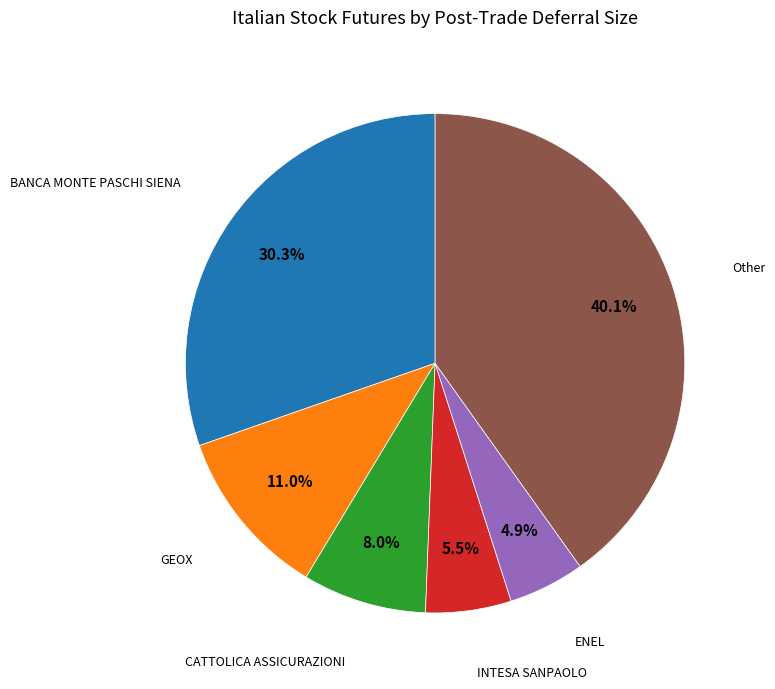

How many segments does this pie chart have?

6